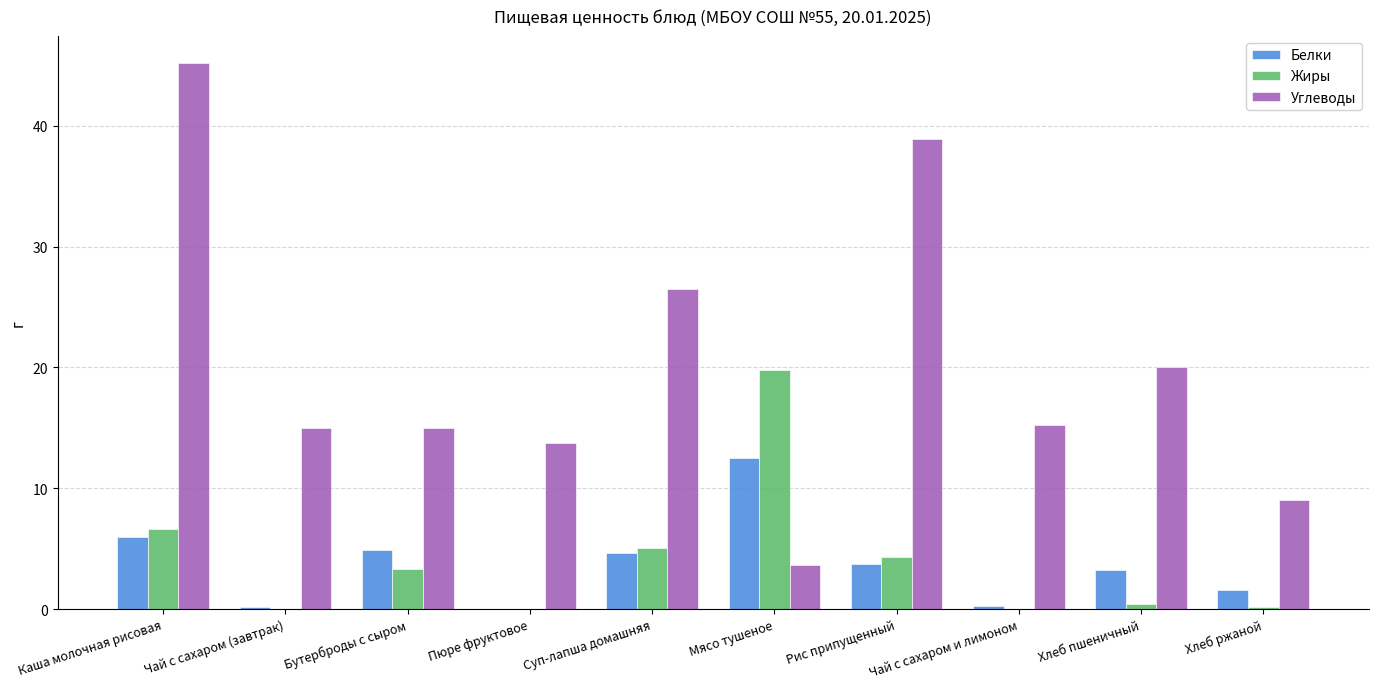

How many series are shown in this chart?

3